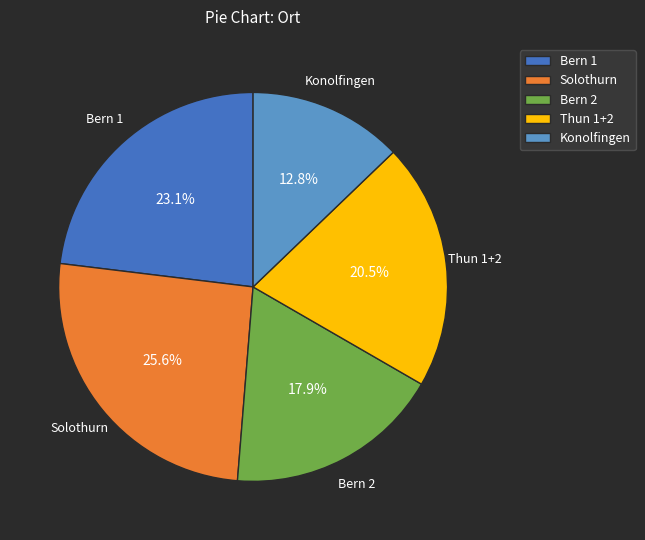

Which category has the smallest portion of the pie?

Konolfingen